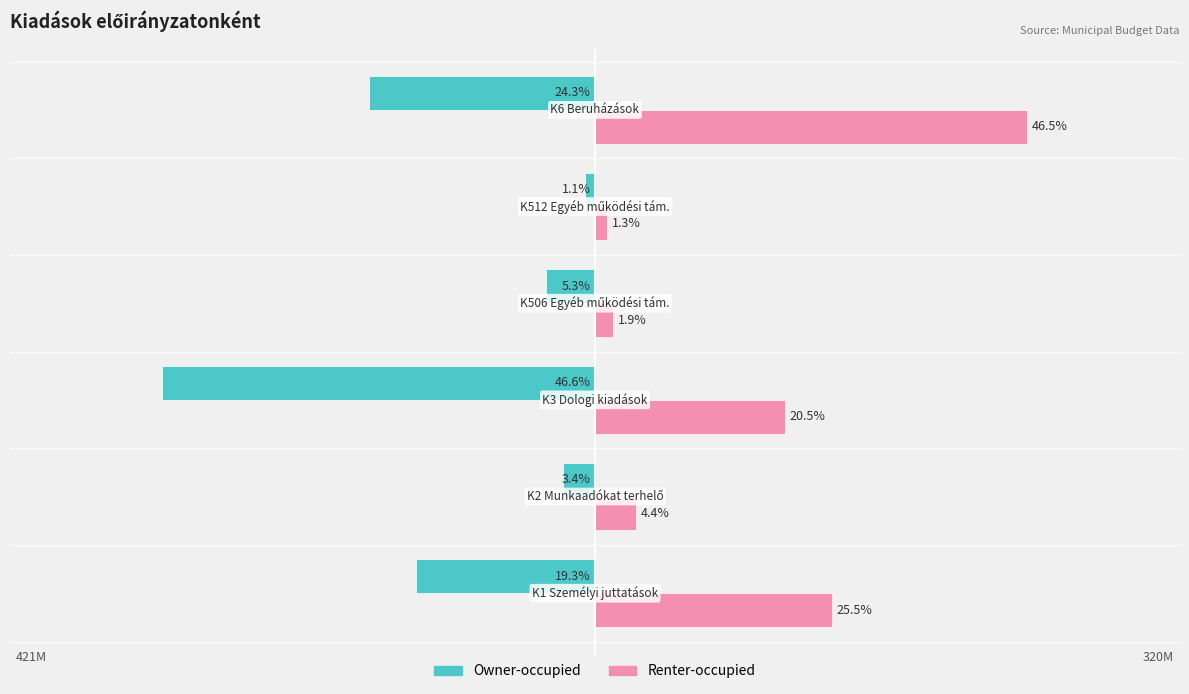

Which series has the largest range (max minus min)?

Owner-occupied